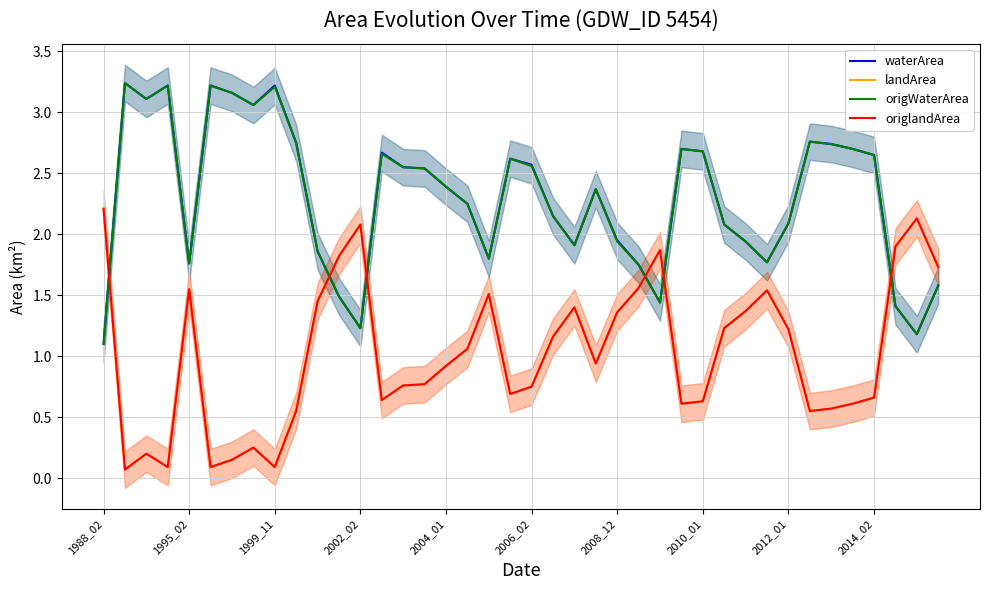

What is the average value of the origlandArea series?

1.0